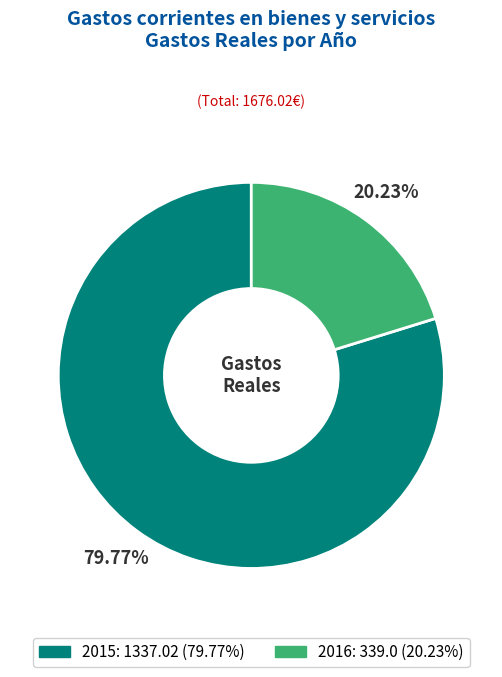

To the nearest percent, what percentage of the pie is 2015?

80%